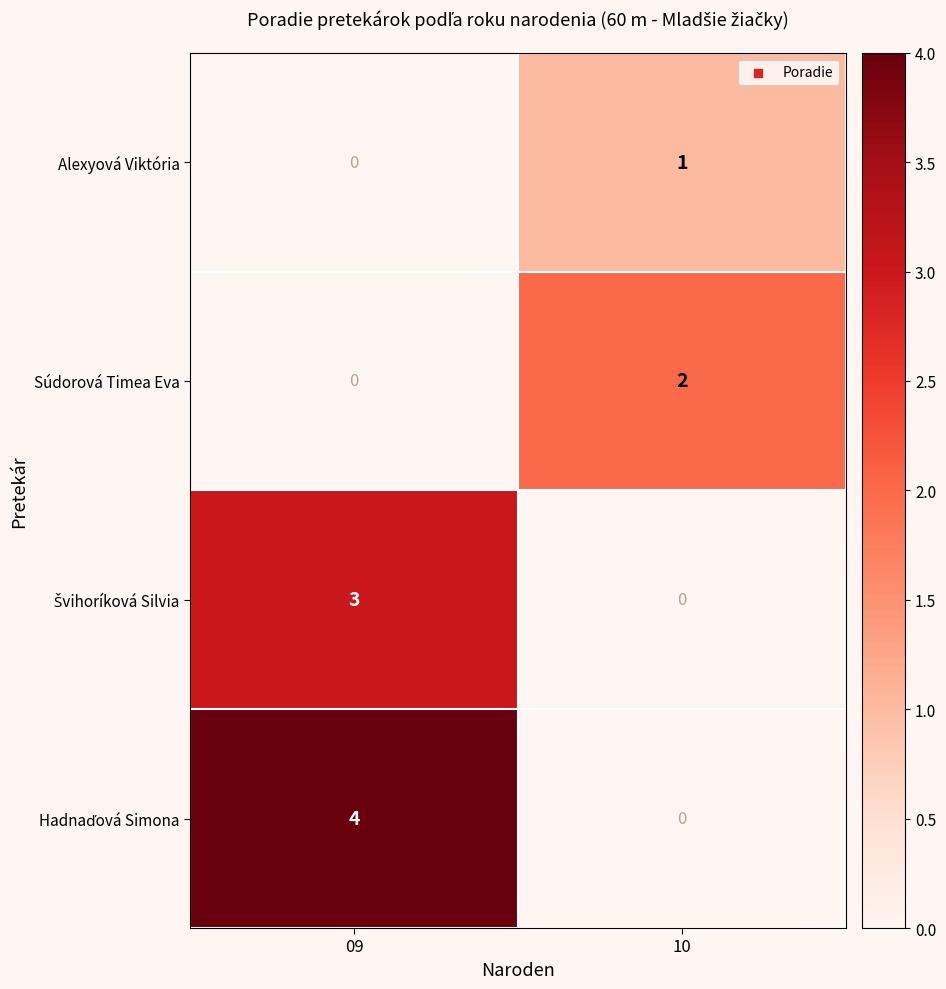

The Súdorová Timea Eva series shows 1 at 10. True or false?

False